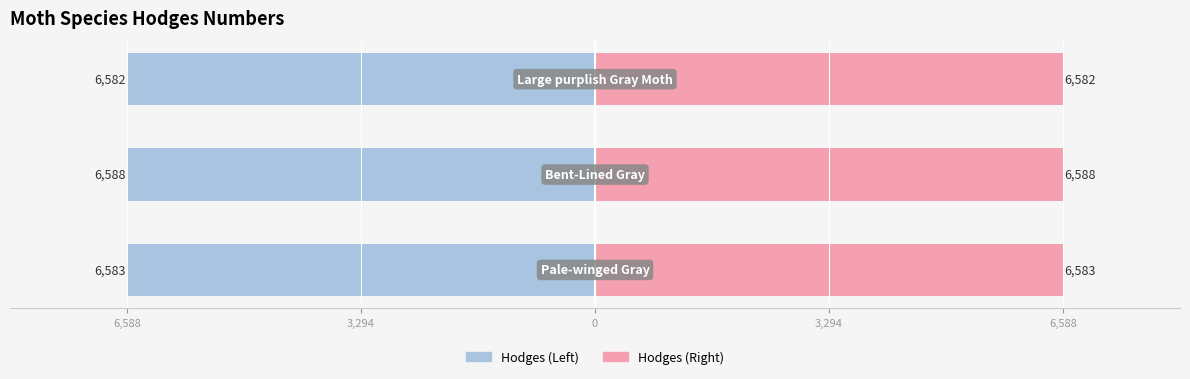

What is the average value of the Hodges (Left) series?

-6584